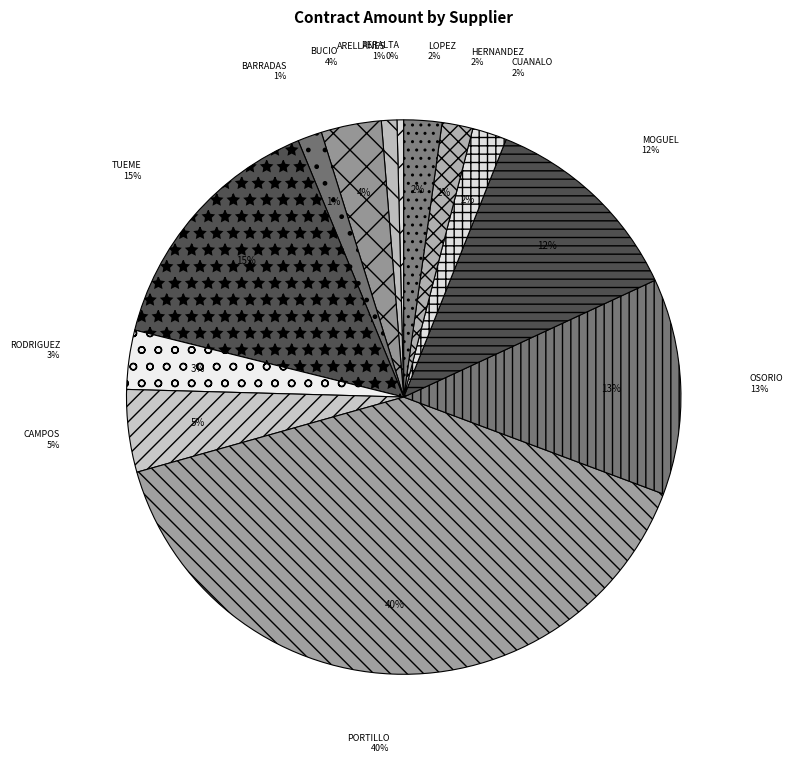

True or false: CRISTOBAL PERALTA STEELE accounts for 0% of the total.

True